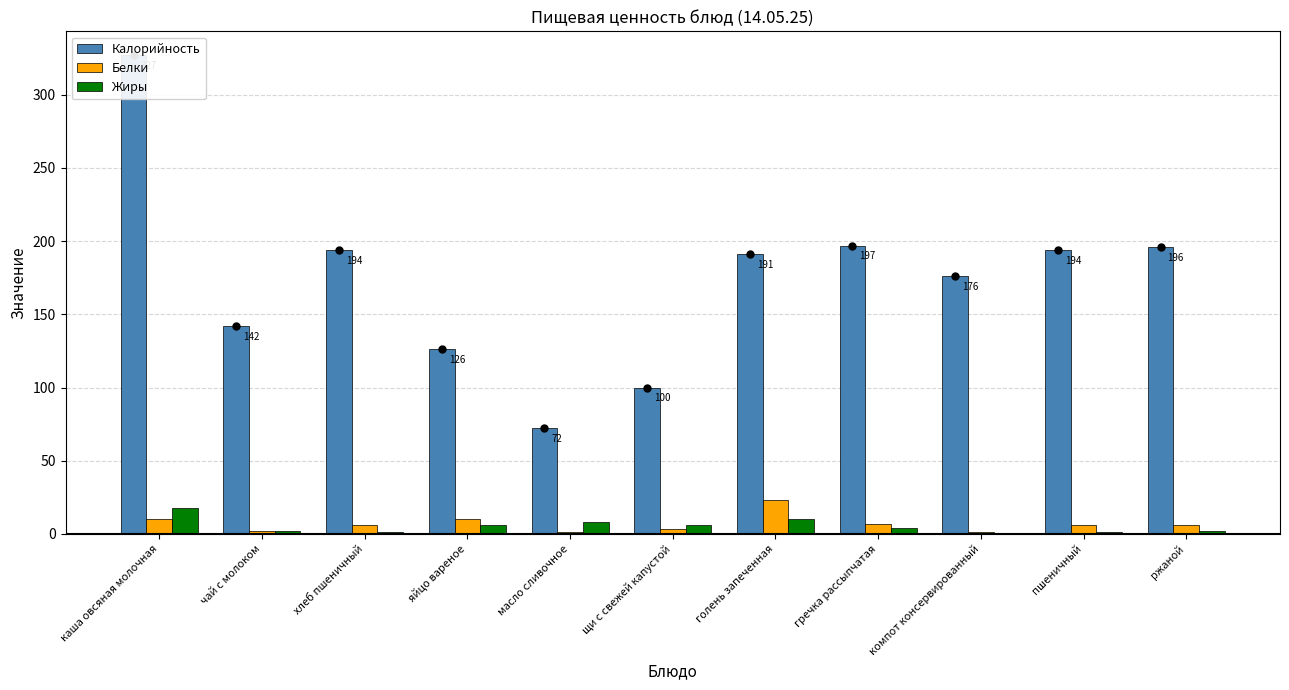

What is the value of the Белки bar at the 1st from the left?

10.0